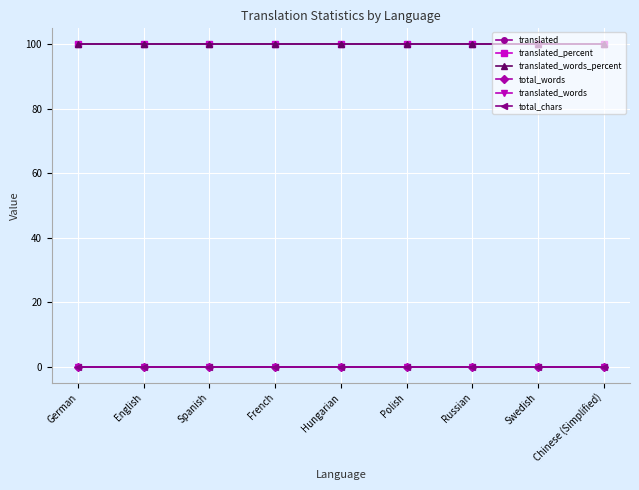

How many lines are shown in the chart?

6